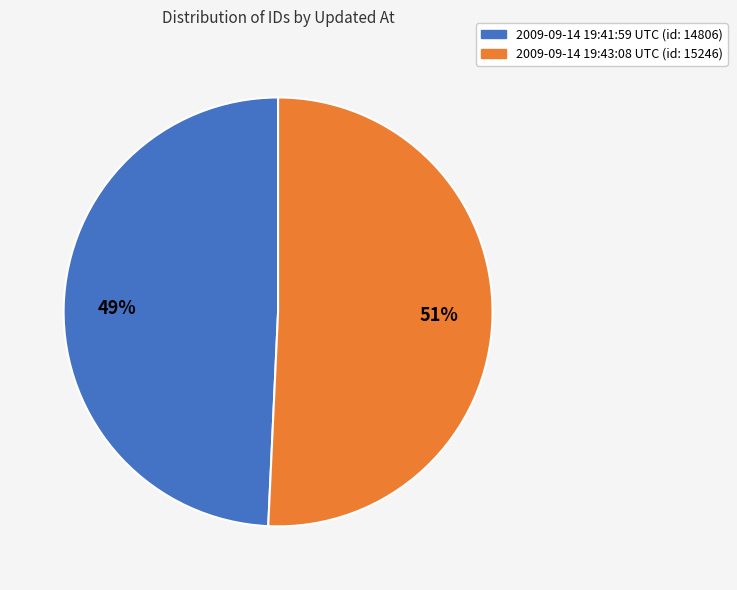

How many slices are in this pie chart?

2